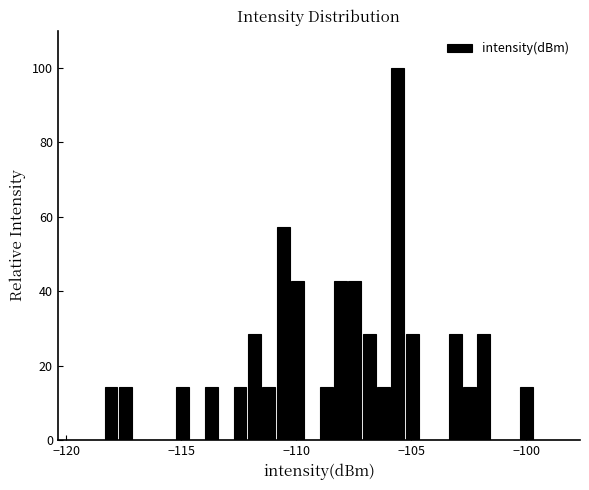

Read against the x-axis, roughly where is the centre of the tallest bar?

-105.5